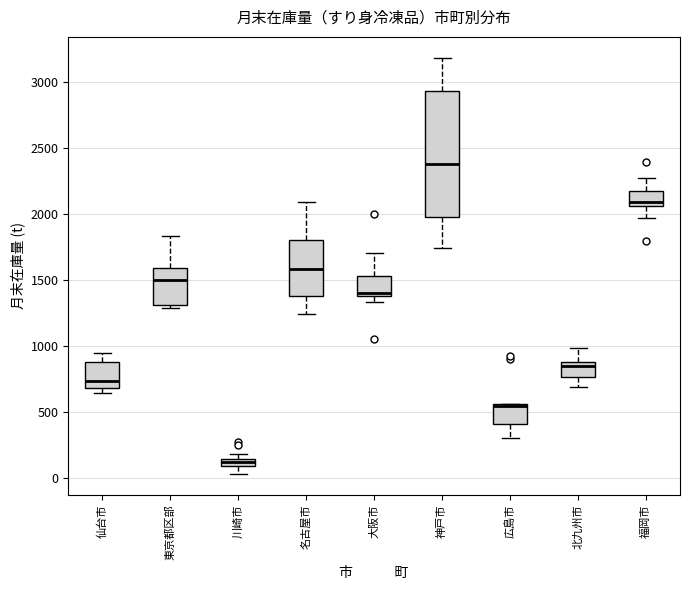

Where is the upper edge of the box for 大阪市 on the y-axis? The values are not printed on the chart, so give them approximately, as read against the axis.

1550